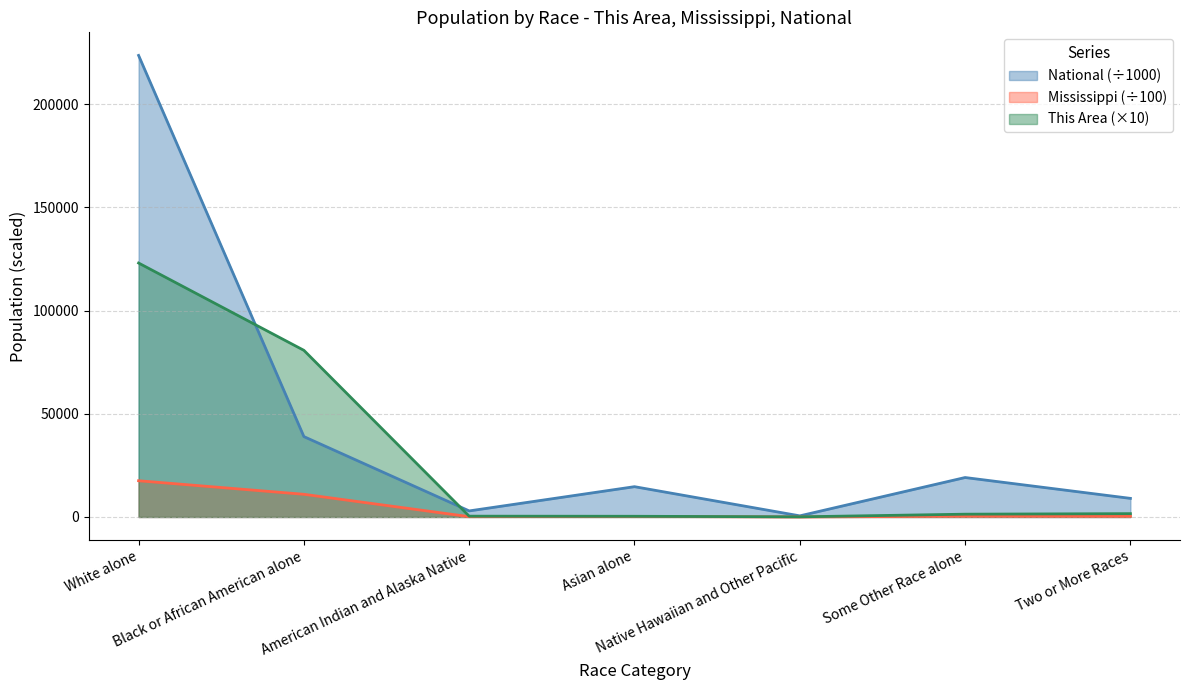

What is the spread (max minus min) of values at Asian alone?

14416.8